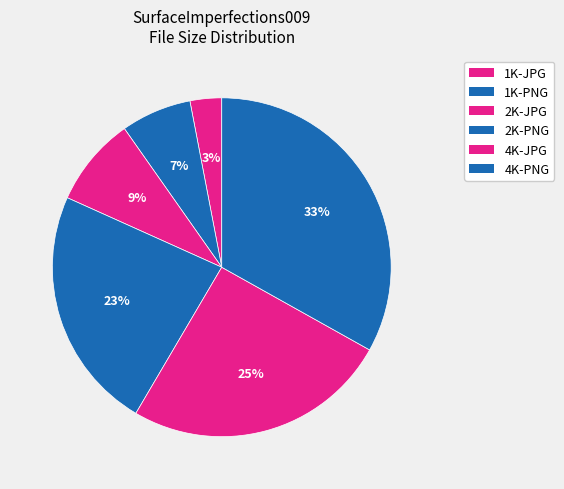

How many segments does this pie chart have?

6